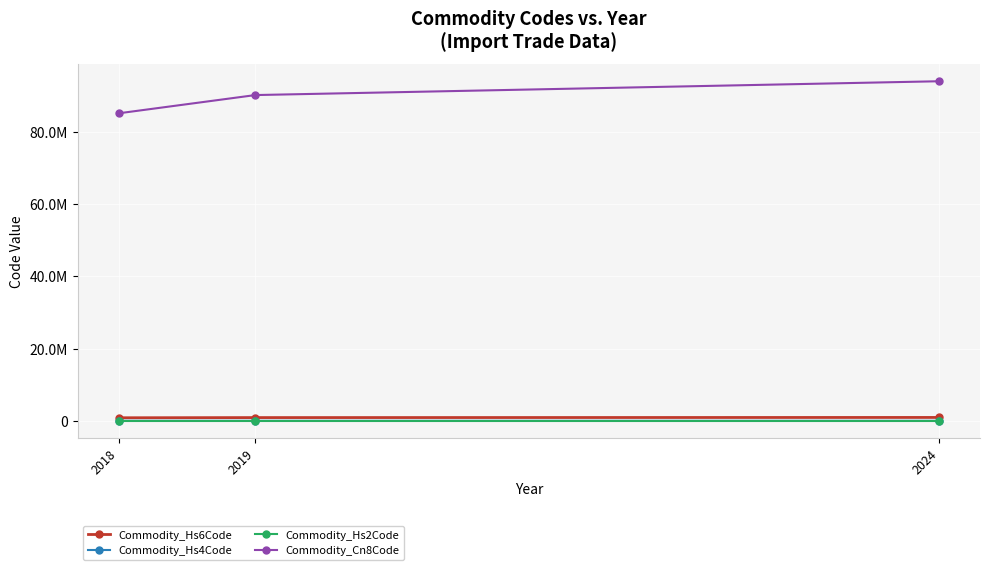

Does the chart have visible grid lines?

Yes